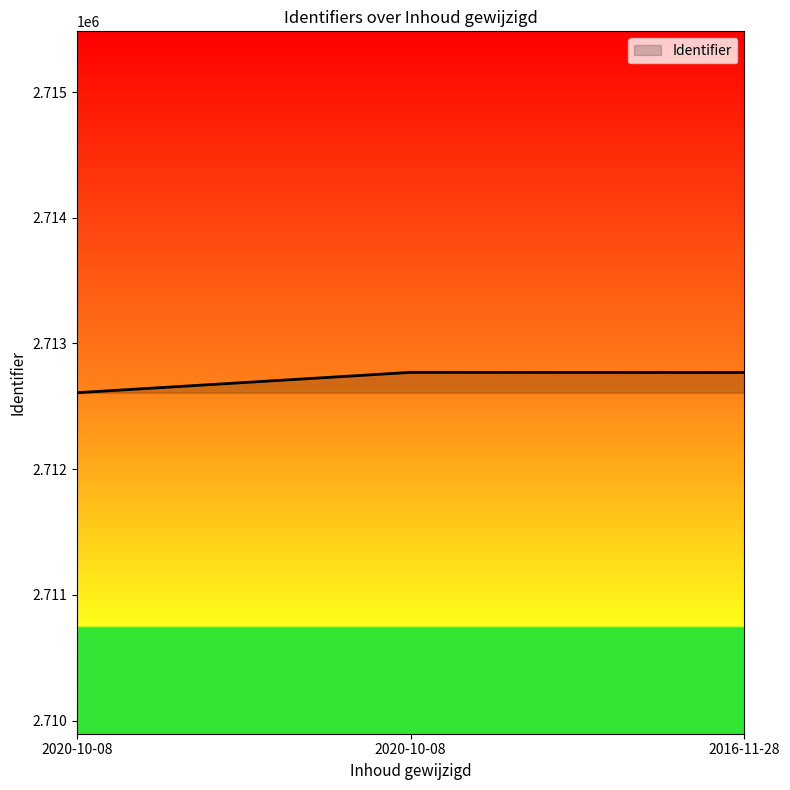

List the labels in order of value, largest first.

2020-10-08, 2016-11-28, 2020-10-08